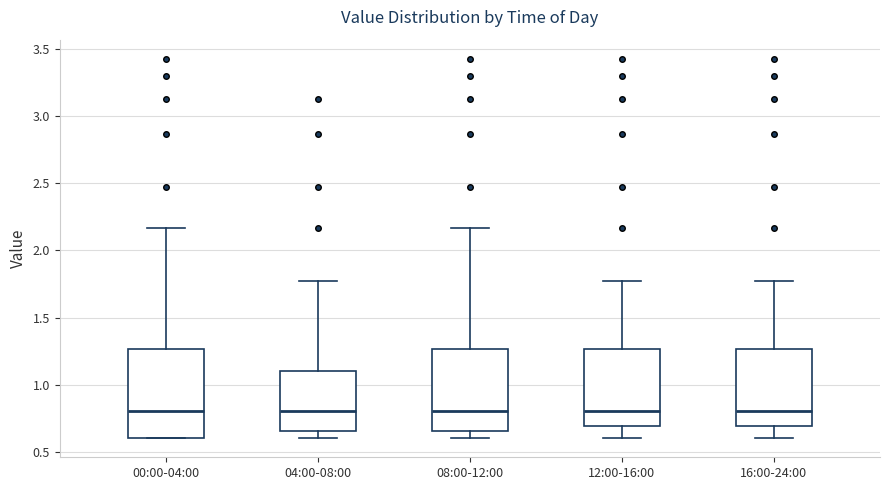

Where does the lower whisker of the box for 04:00-08:00 end on the y-axis? The values are not printed on the chart, so give them approximately, as read against the axis.

0.60